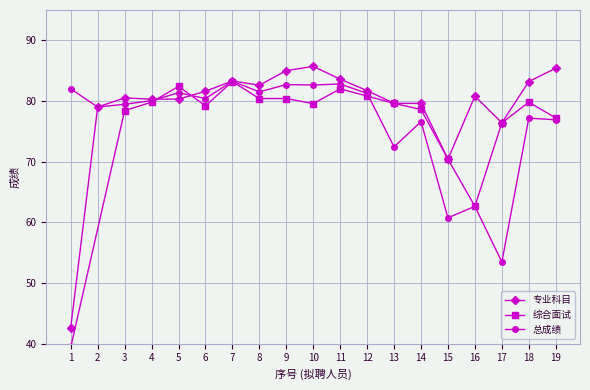

How many times do 总成绩 and 专业科目 cross each other?

2